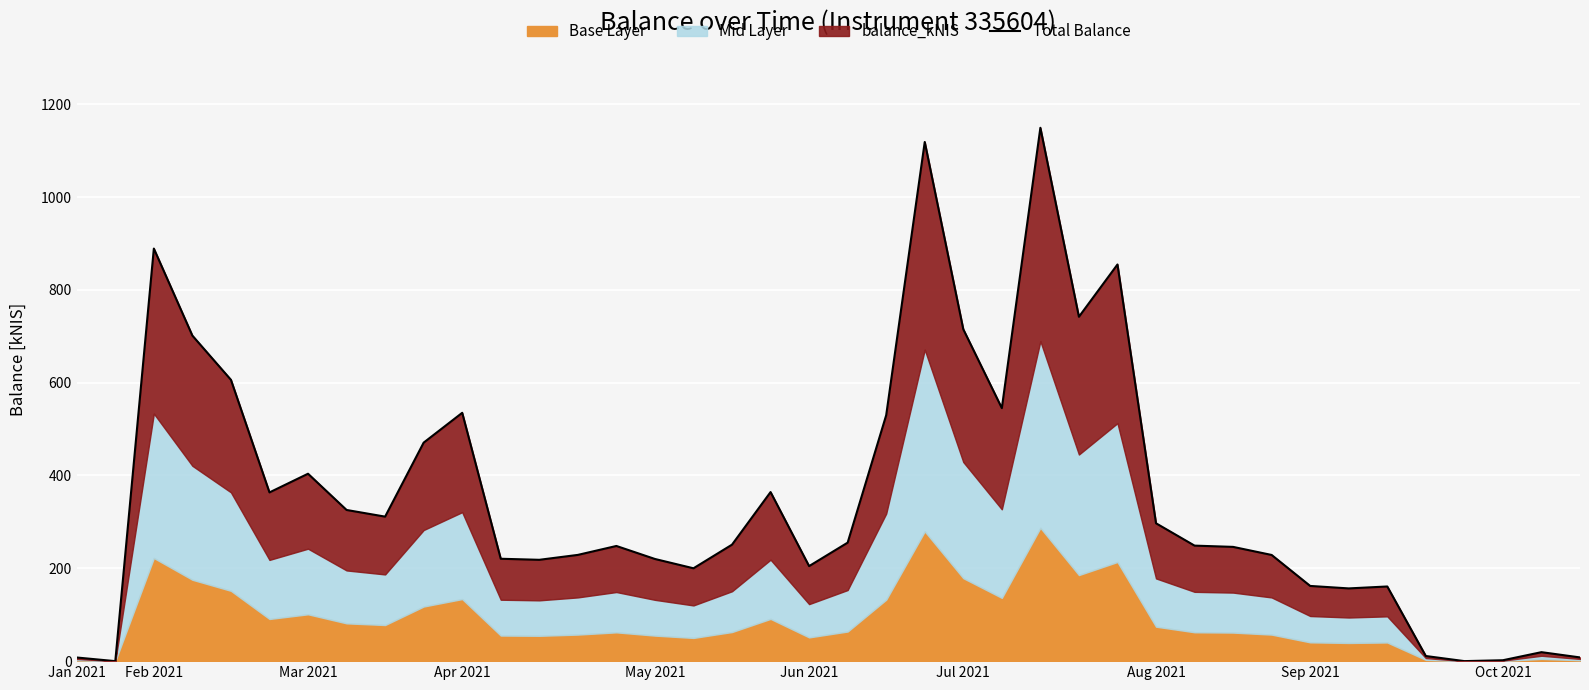

True or false: the data shows 228.8 at 31.

True